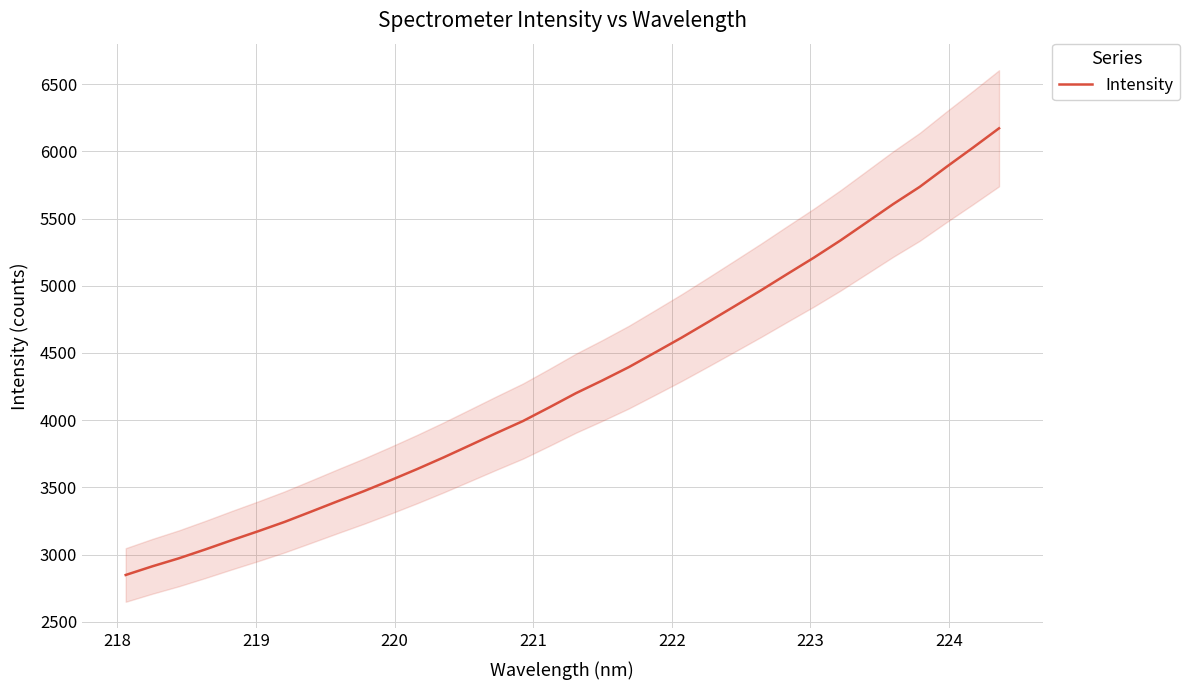

What is the lowest value of the Intensity series?

2847.7